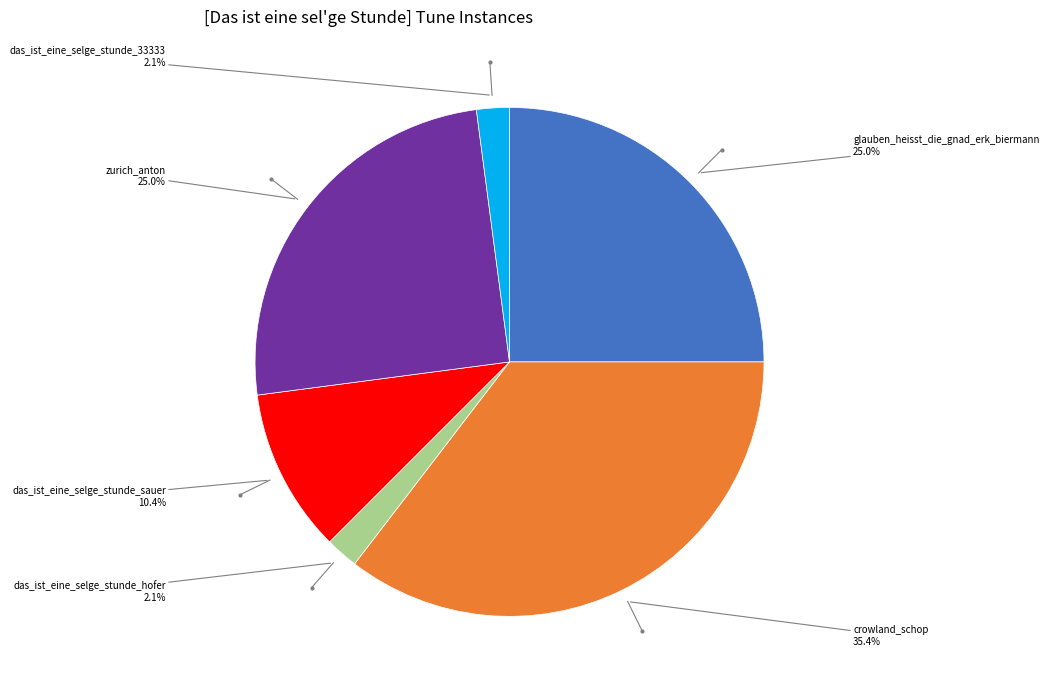

Is there a majority slice in this chart?

No